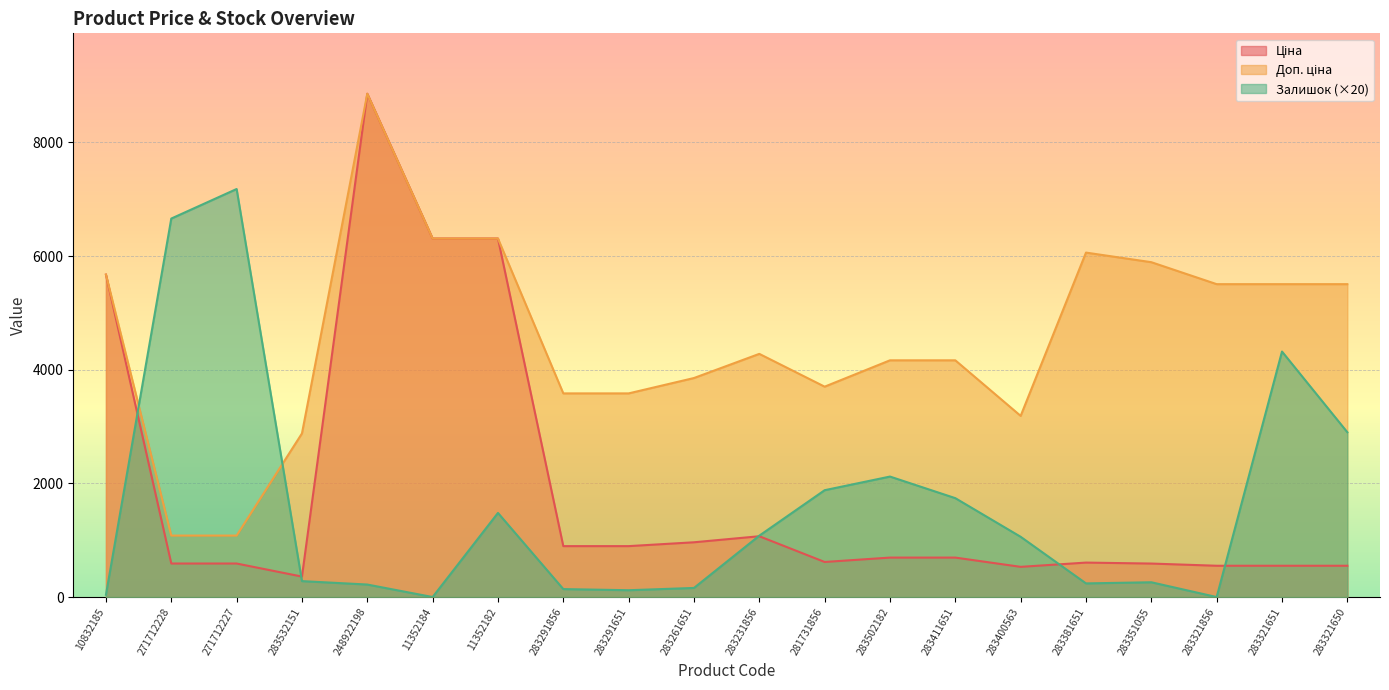

What is the highest value of the Ціна series?

8856.7